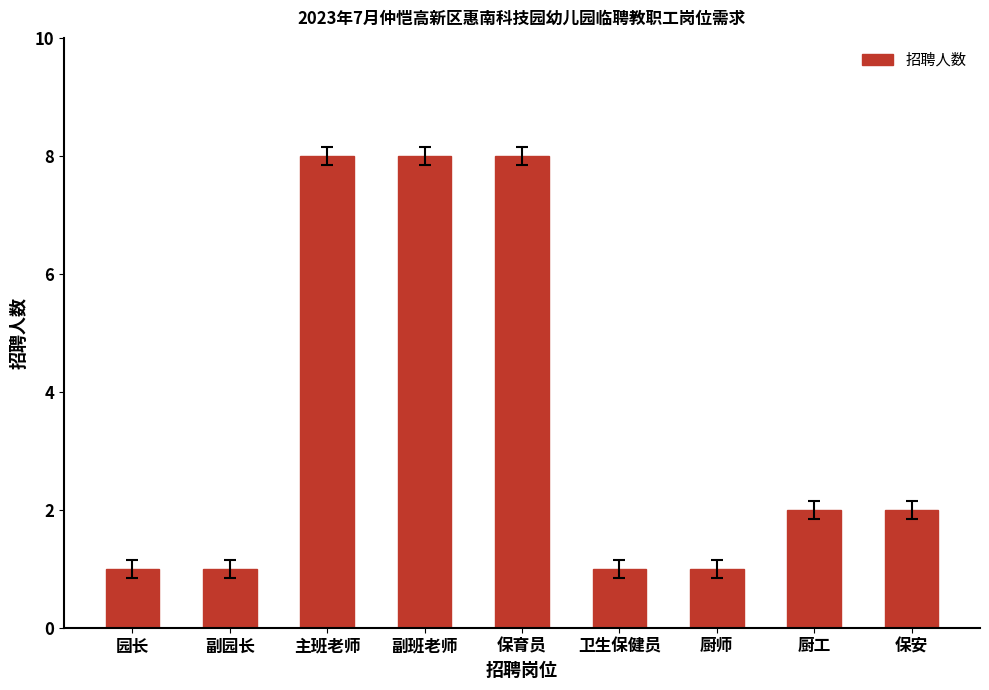

What is the change in value from 保育员 to 卫生保健员?

-7